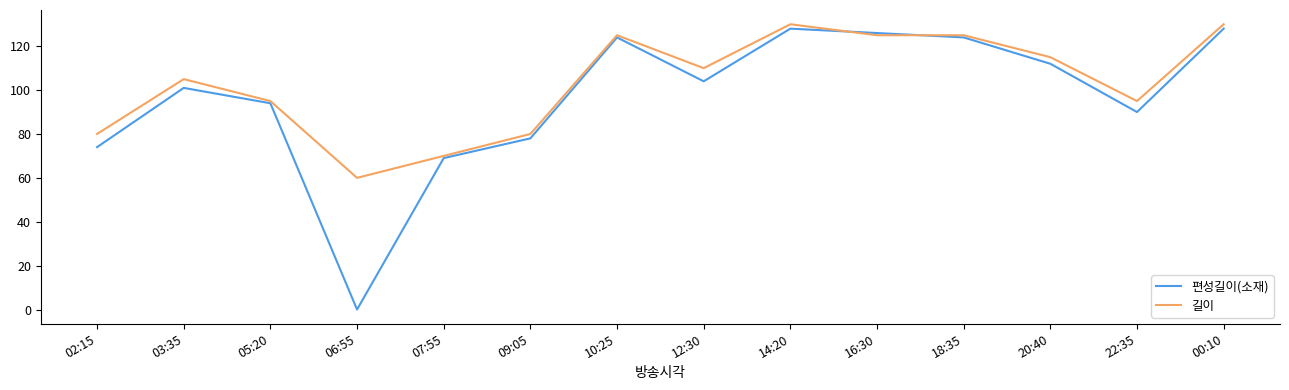

List the series in order of their overall mean, highest first.

길이, 편성길이(소재)